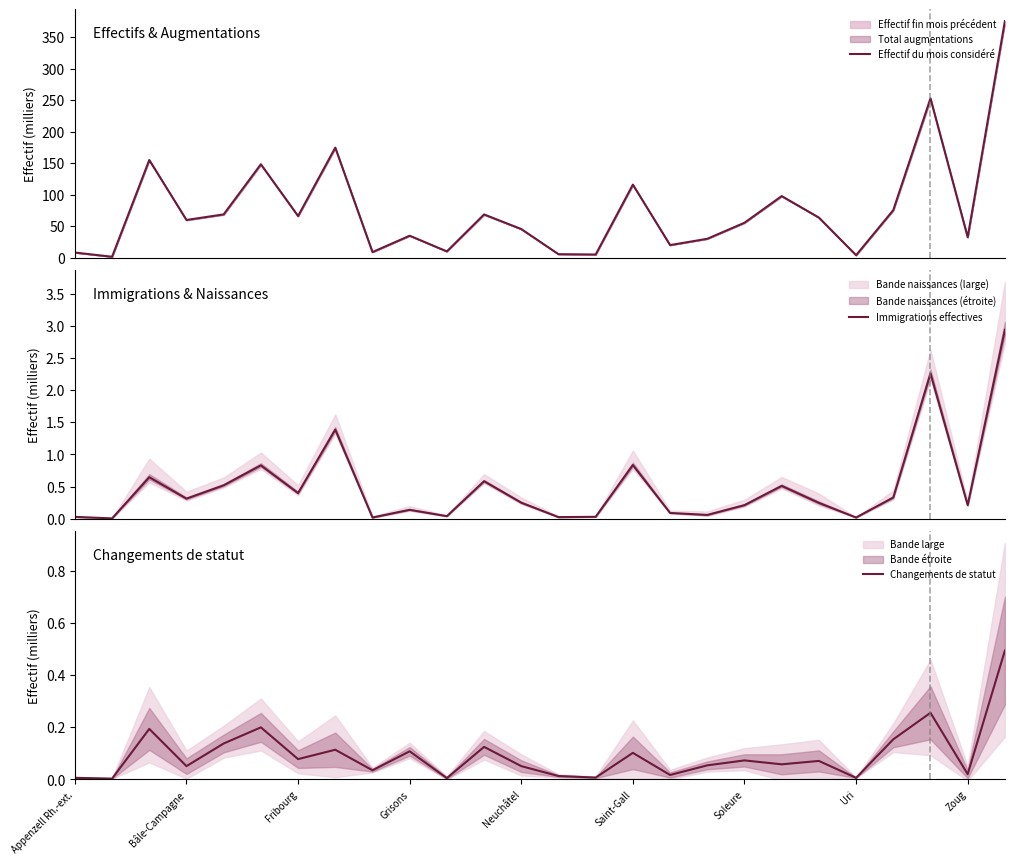

What is the maximum value for Changements de statut?

0.5